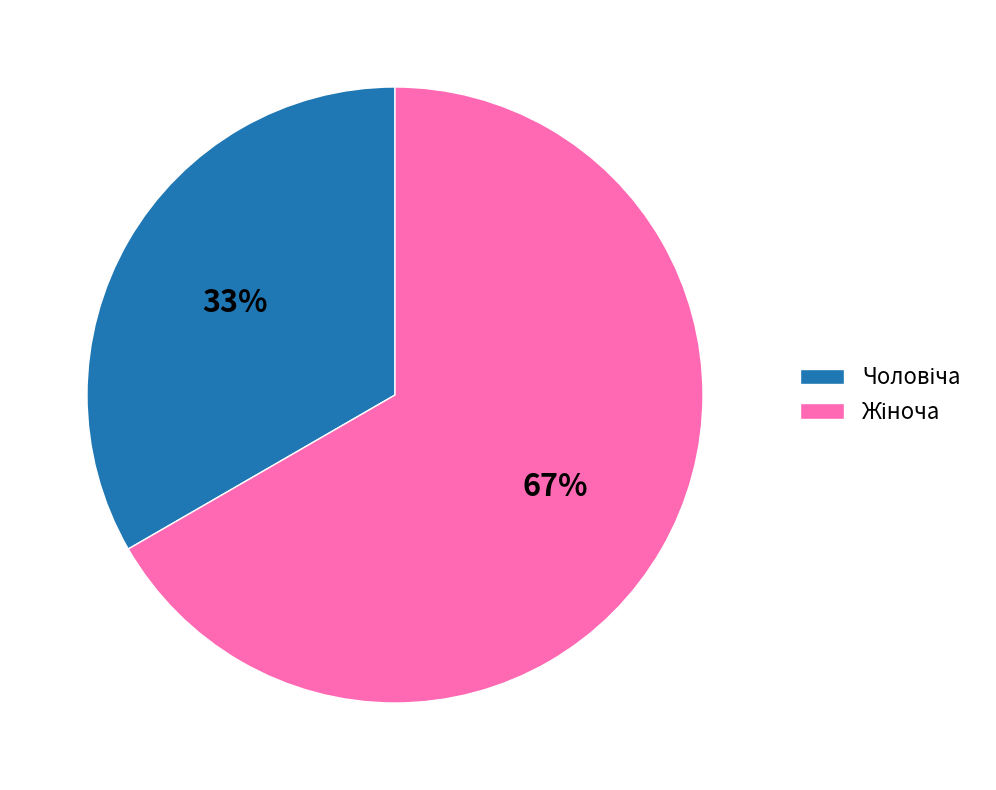

Is there any slice that represents more than half of the pie?

Yes